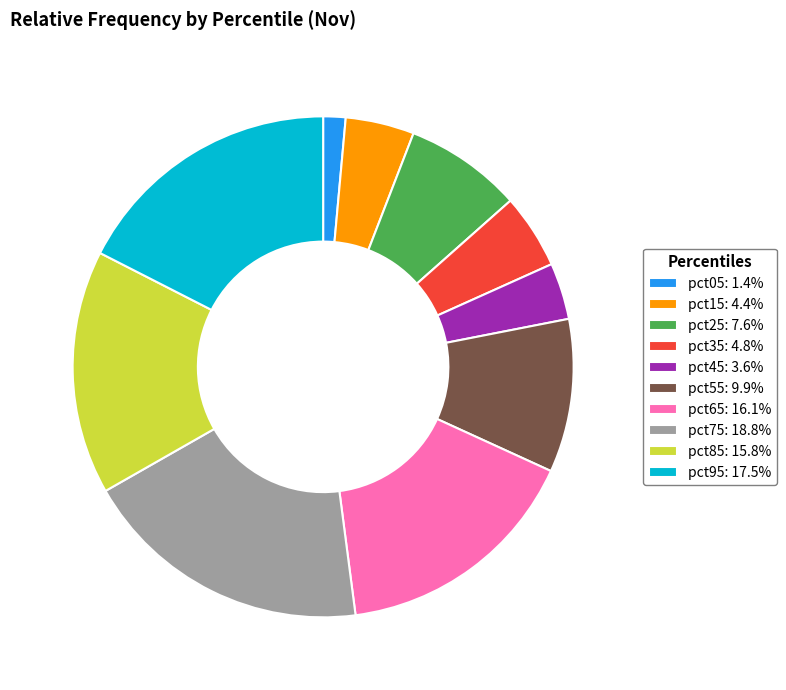

Is the sum of pct75 and pct25 greater than half?

No